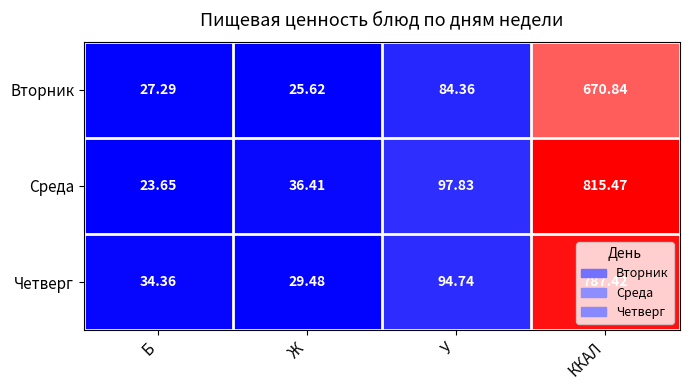

Which series has the largest range (max minus min)?

Среда